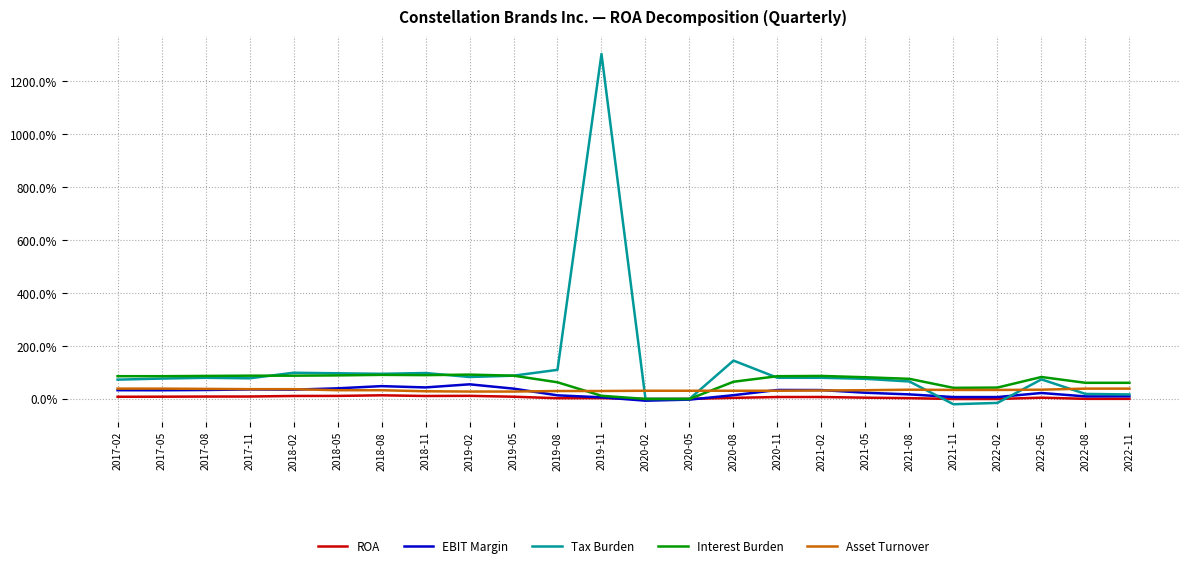

What are all the series names shown in the legend?

ROA, EBIT Margin, Tax Burden, Interest Burden, Asset Turnover